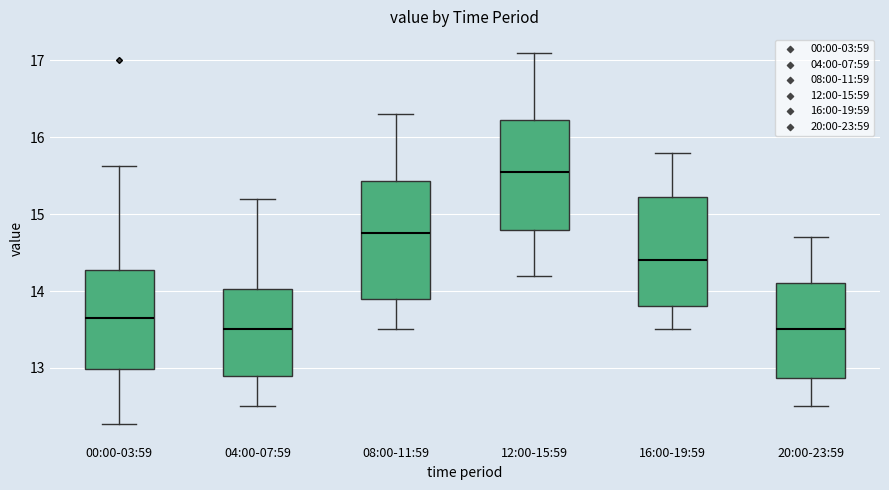

Reading left to right, transcribe this box plot: for each box, give where its median line is, the range the box spans, and where its two whiskers end, as read against the y-axis. The values are not printed on the chart, so give them approximately, as read against the axis.

00:00-03:59: median 13.7, box 13.0 to 14.3, whiskers 12.3 to 15.6
04:00-07:59: median 13.5, box 12.9 to 14.0, whiskers 12.5 to 15.2
08:00-11:59: median 14.8, box 13.9 to 15.4, whiskers 13.5 to 16.3
12:00-15:59: median 15.6, box 14.8 to 16.2, whiskers 14.2 to 17.1
16:00-19:59: median 14.4, box 13.8 to 15.2, whiskers 13.5 to 15.8
20:00-23:59: median 13.5, box 12.9 to 14.1, whiskers 12.5 to 14.7